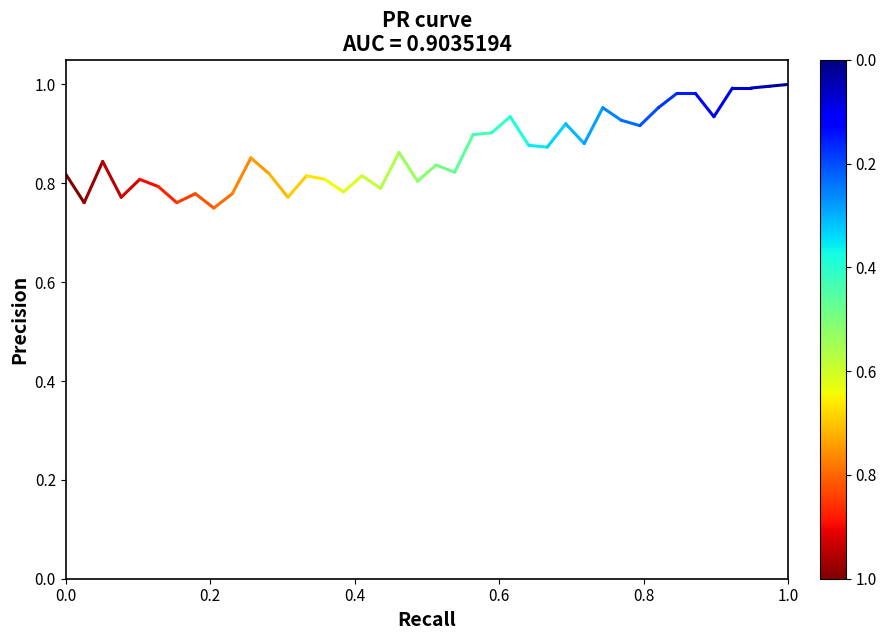

What is the sum of the values at 0.0 and 0.2?

1.6